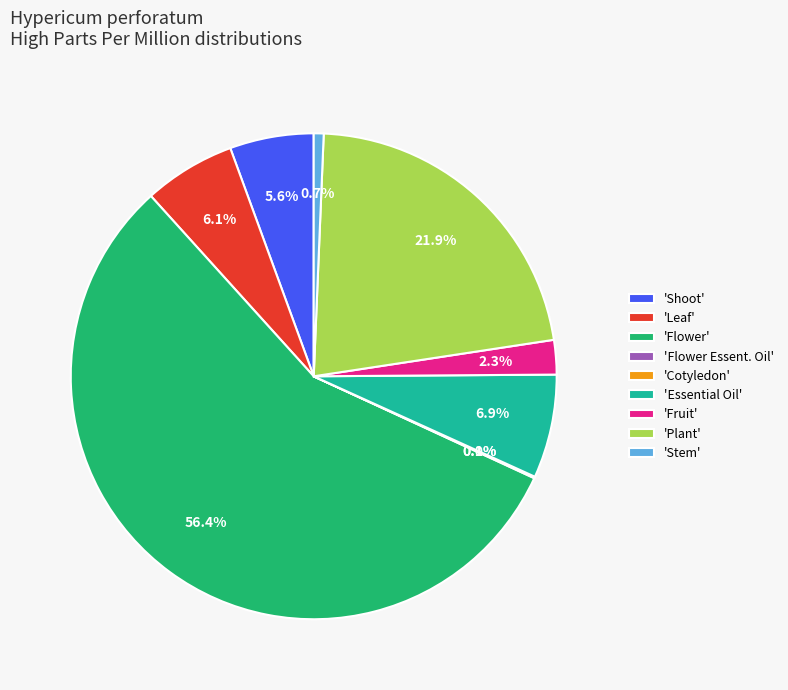

To the nearest percent, what is the average slice percentage?

11%